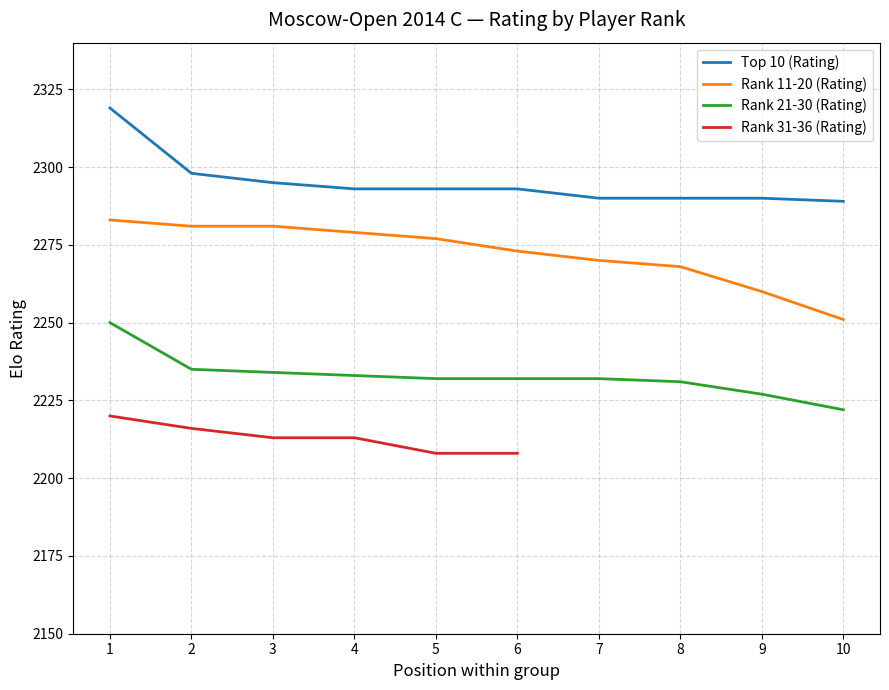

True or false: Top 10 (Rating) and Rank 21-30 (Rating) intersect in this chart.

False